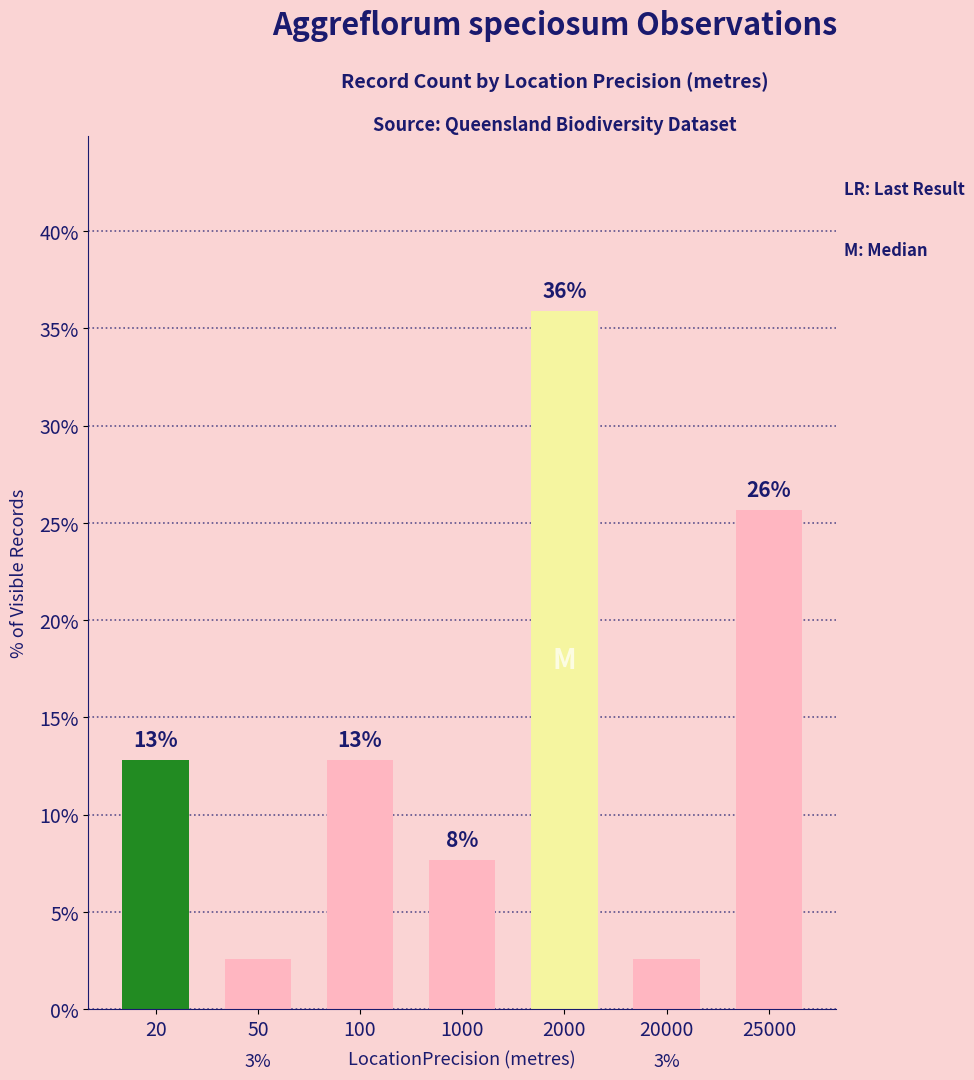

How many bars are there in total?

7